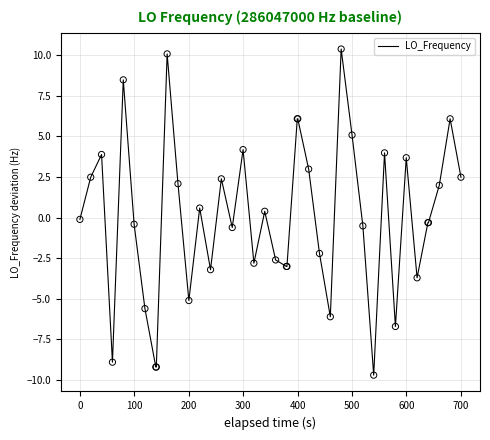

What is the minimum value shown in the chart?

-9.7